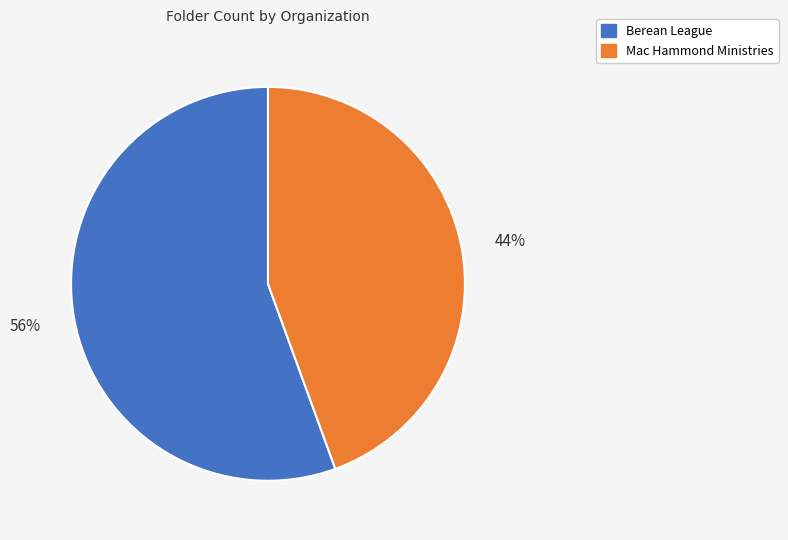

True or false: Berean League accounts for 67% of the total.

False